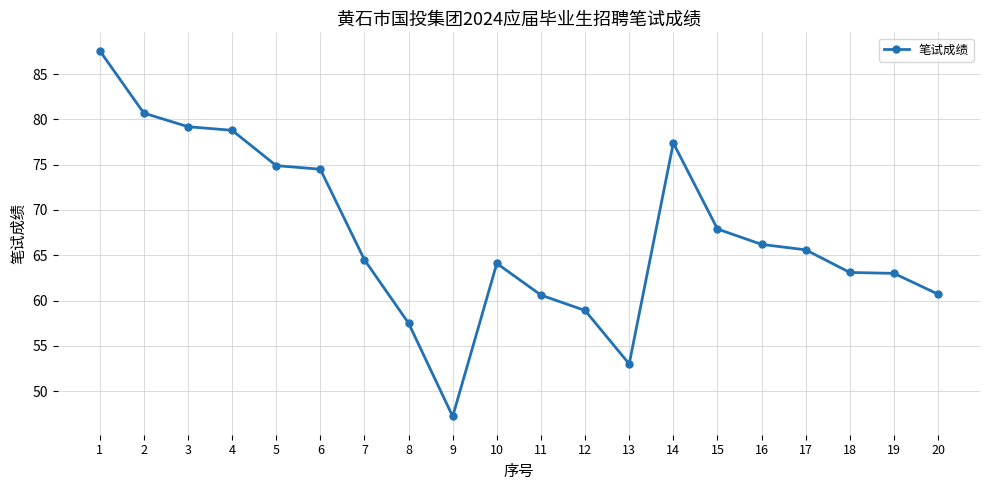

What is the approximate value at 3?

79.2